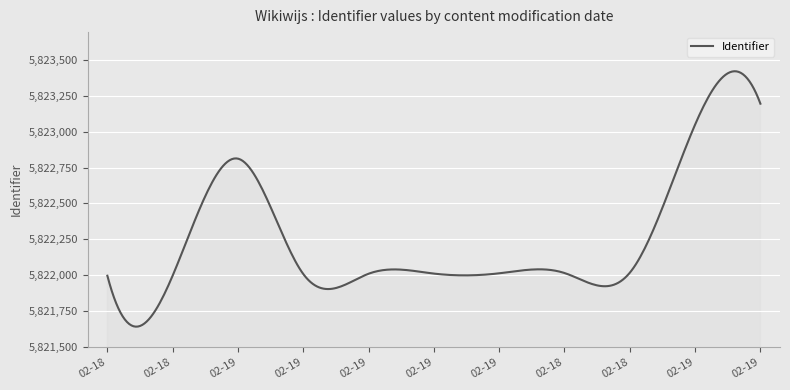

True or false: the data has more than 1 interior local peaks.

True